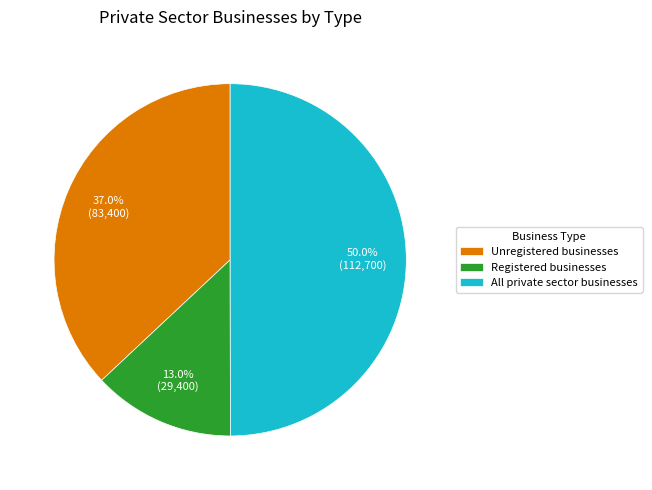

What percentage is the All private sector businesses slice, to the nearest percent?

50%